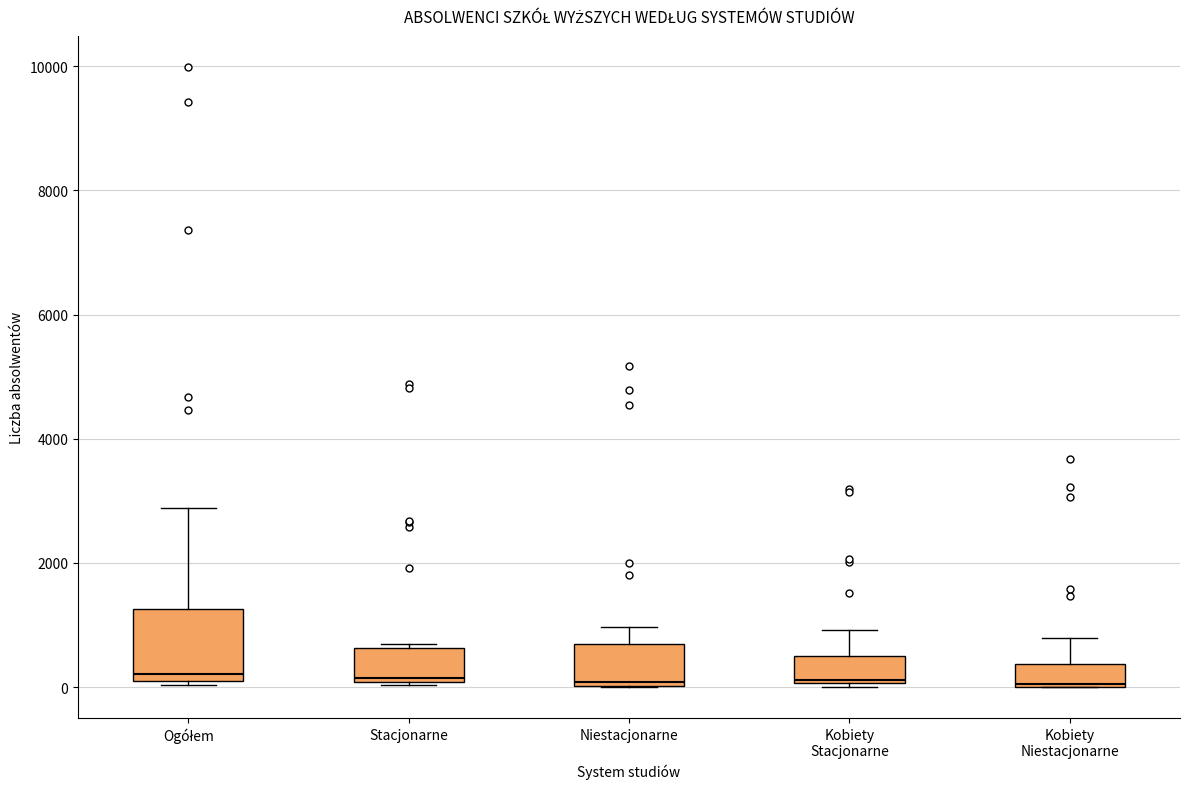

Reading left to right, read every box against the y-axis: the position of its median line, the range the box covers, and the ends of its whiskers. The values are not printed on the chart, so give them approximately, as read against the axis.

Ogółem: median 200, box 0 to 1200, whiskers 0 (just below the box's lower edge) to 2800
Stacjonarne: median 200, box 0 to 600, whiskers 0 (just below the box's lower edge) to 600 (just above the box's upper edge)
Niestacjonarne: median 0, box 0 to 600, whiskers 0 to 1000
Kobiety Stacjonarne: median 200, box 0 to 600, whiskers 0 to 1000
Kobiety Niestacjonarne: median 0, box 0 to 400, whiskers 0 to 800